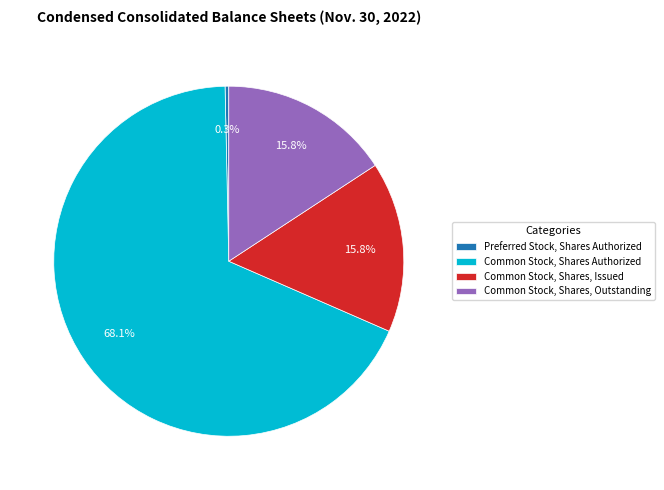

Does Common Stock, Shares Authorized represent more than half of the total?

Yes